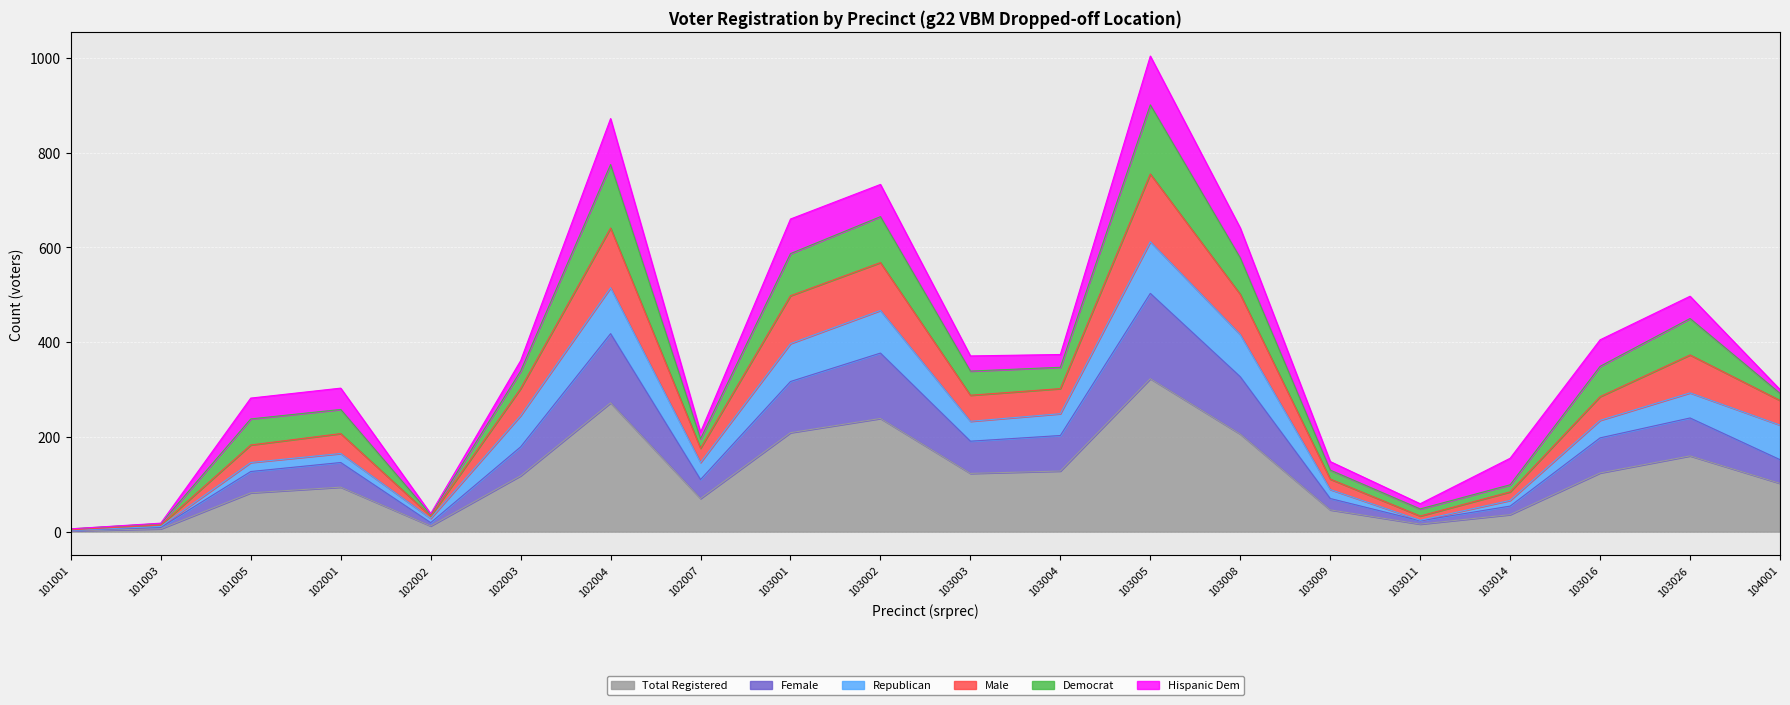

True or false: totreg_r and female intersect in this chart.

False